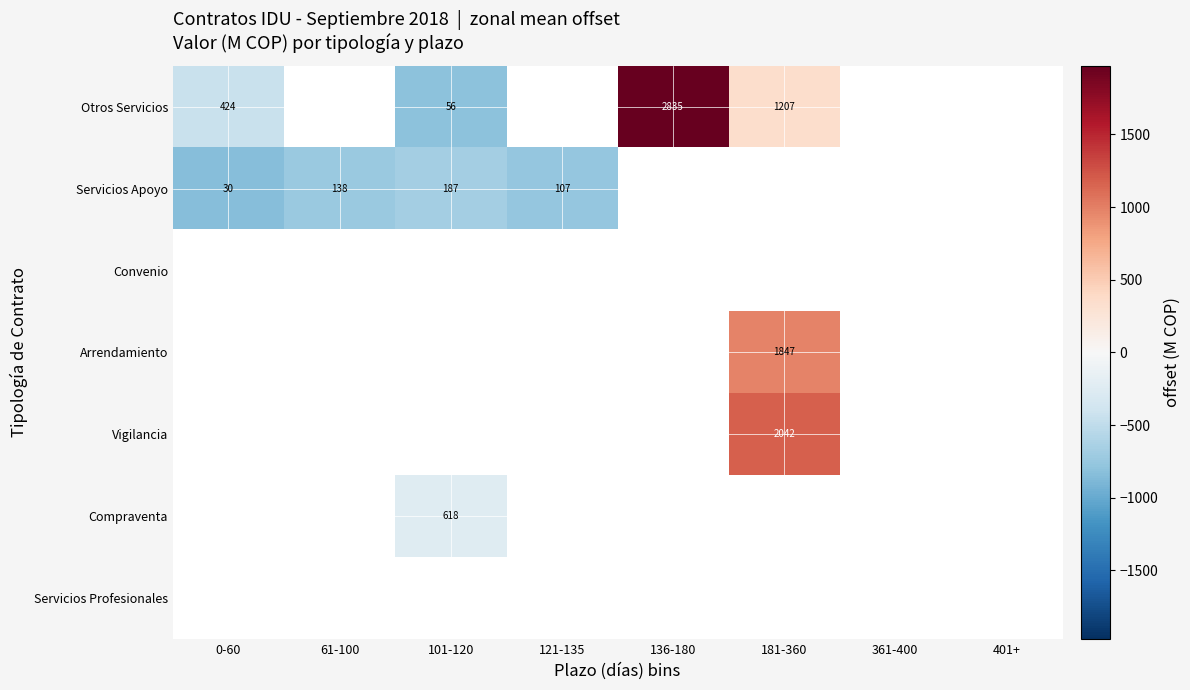

Which has a higher value, 101-120 or 361-400?

361-400